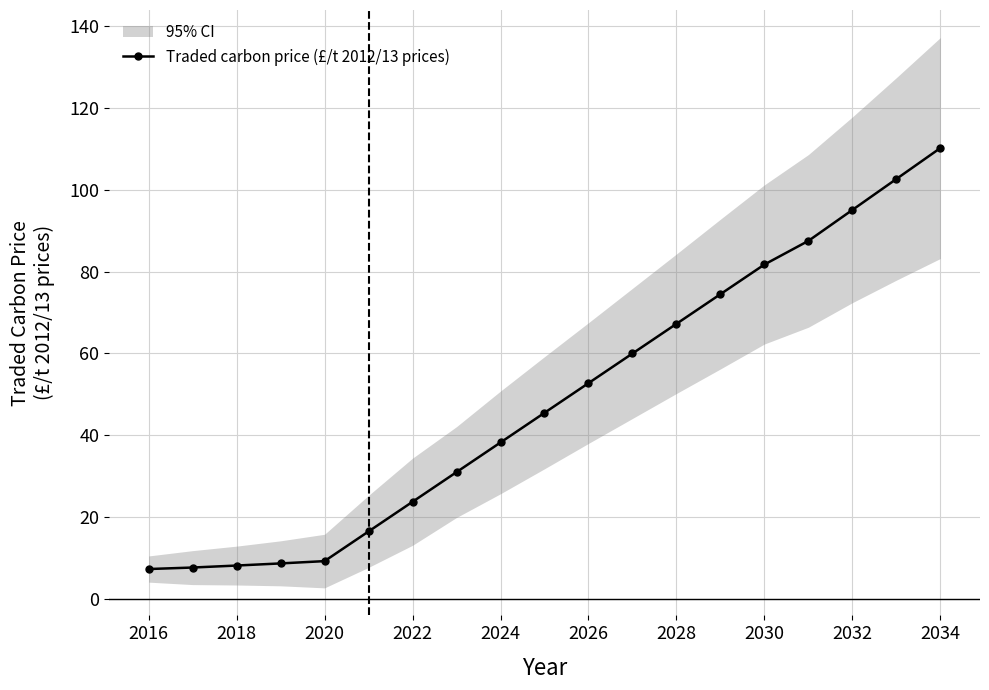

What is the sum of all values?

927.5